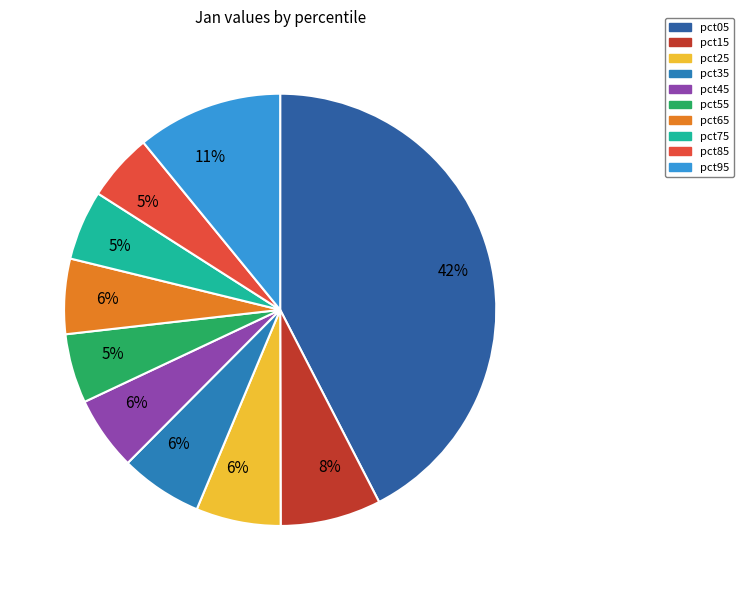

What percentage is the pct45 slice, to the nearest percent?

6%